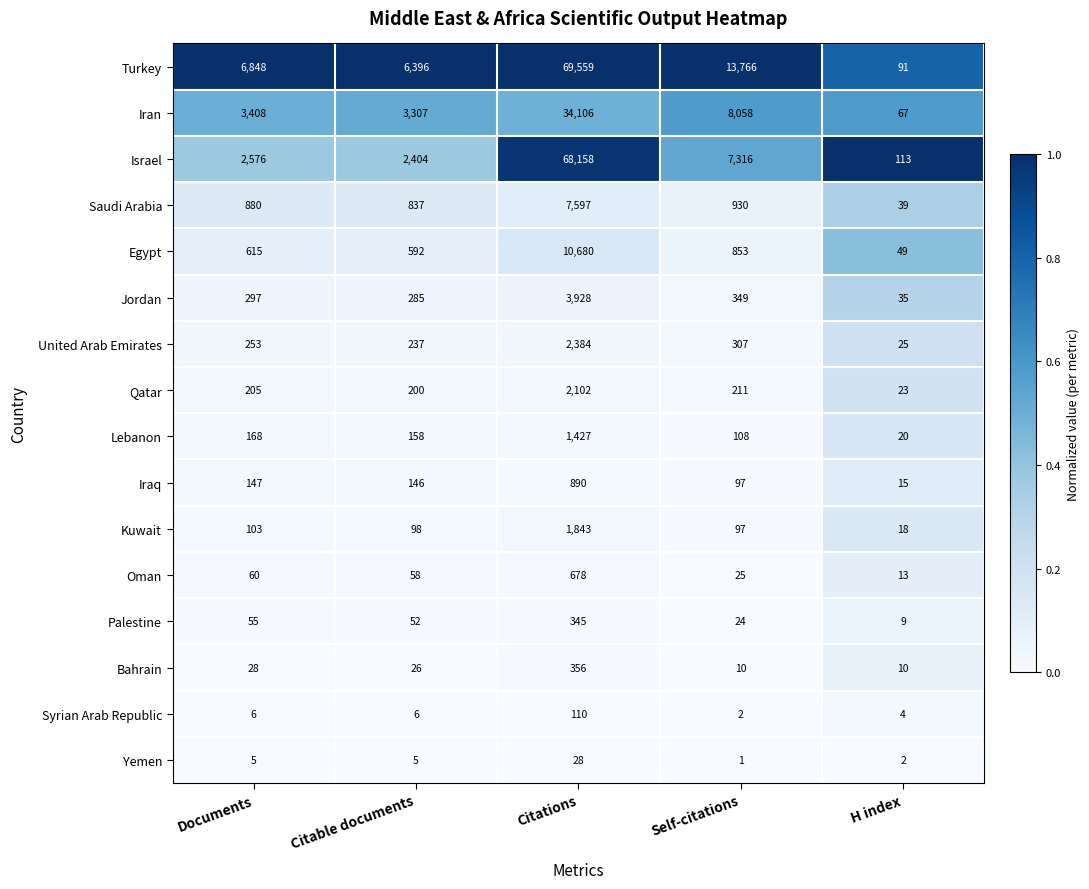

How many series are shown in this chart?

16